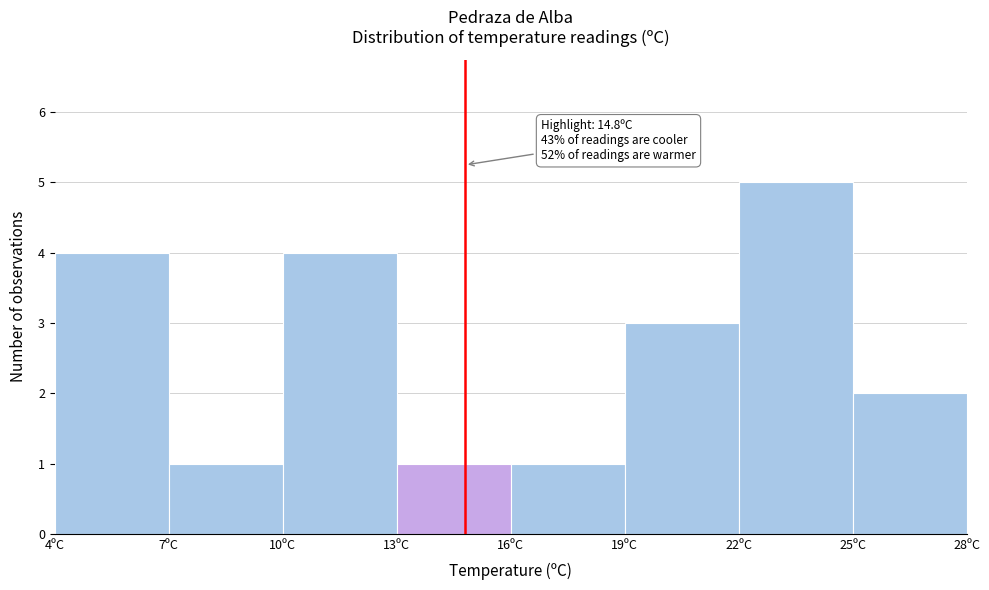

Which range on the x-axis has the tallest bar?

22 to 25